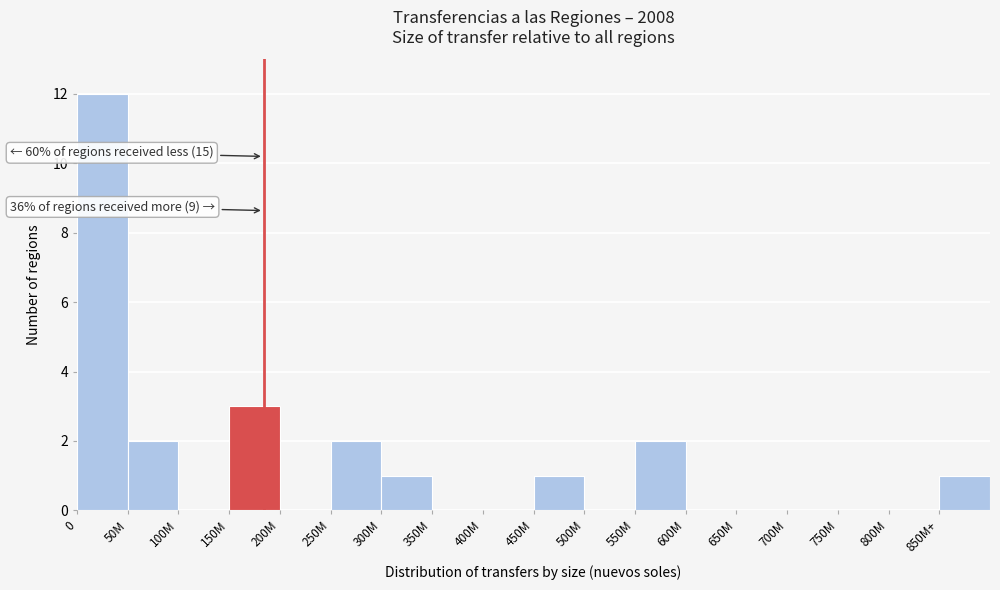

Reading right to left, list all the values displayed in this chart.

850M+=1	800M=0	750M=0	700M=0	650M=0	600M=0	550M=2	500M=0	450M=1	400M=0	350M=0	300M=1	250M=2	200M=0	150M=3	100M=0	50M=2	0=12